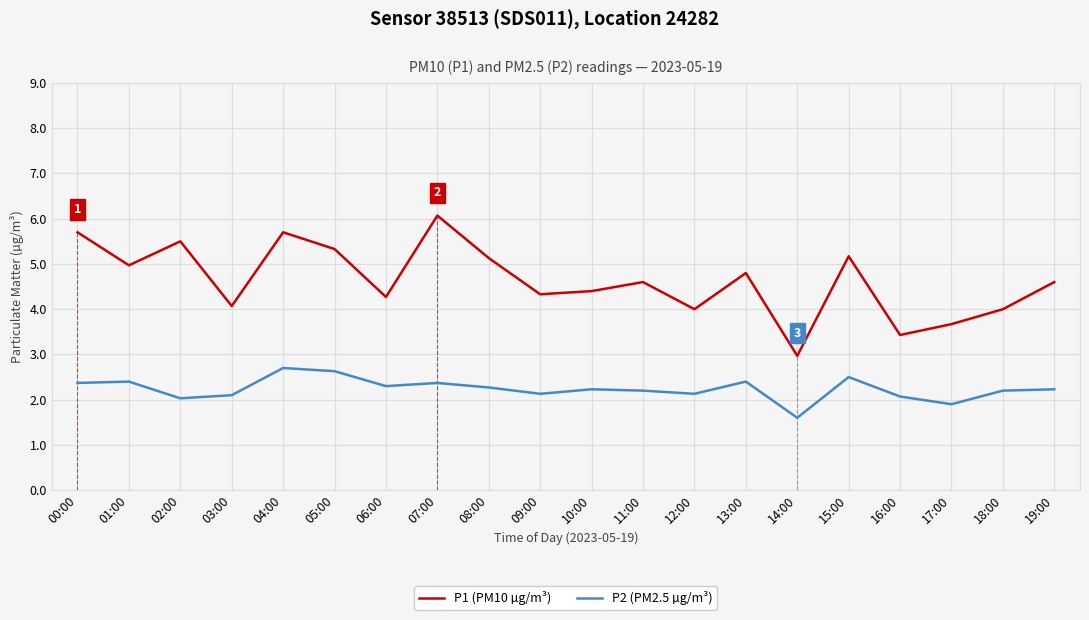

Which series has the widest spread of values?

P1 (PM10 µg/m³)